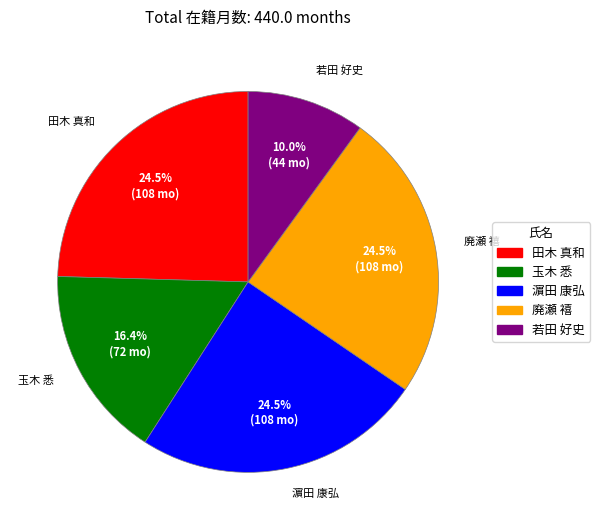

Is there a majority slice in this chart?

No